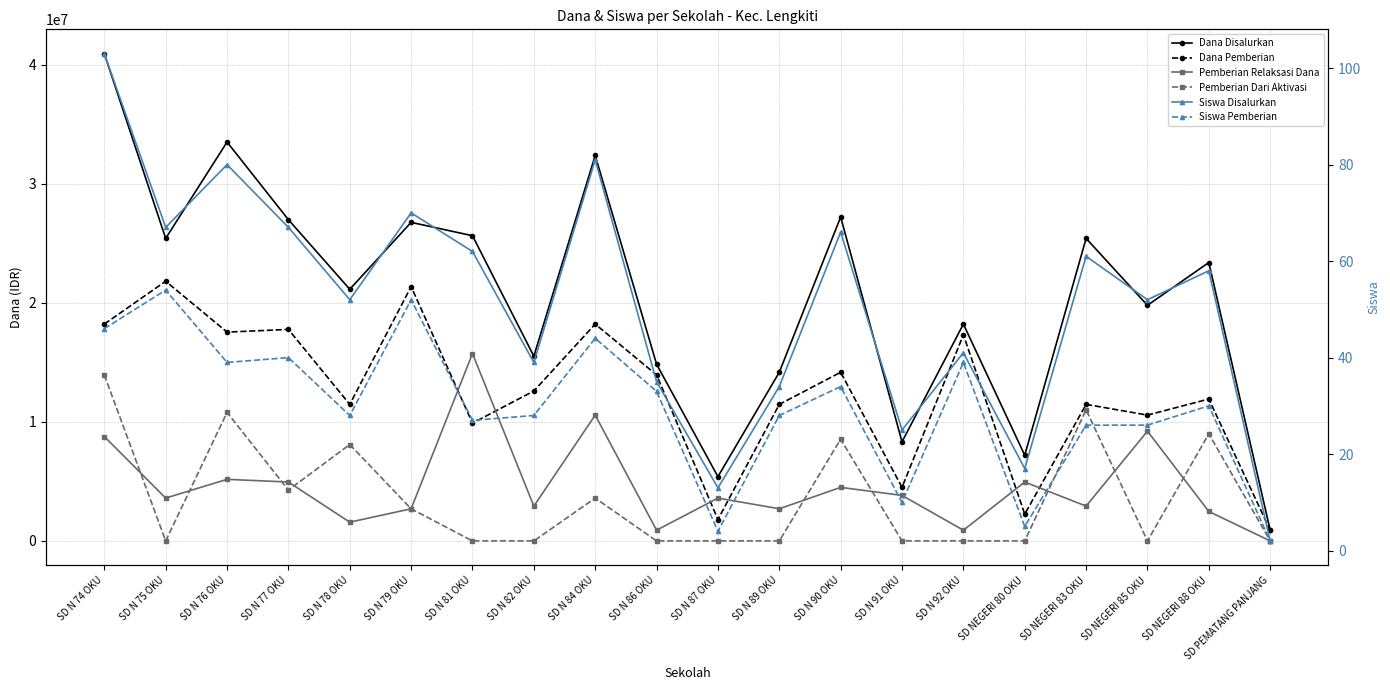

What is the sum of all Dana Pemberian values?

249300000